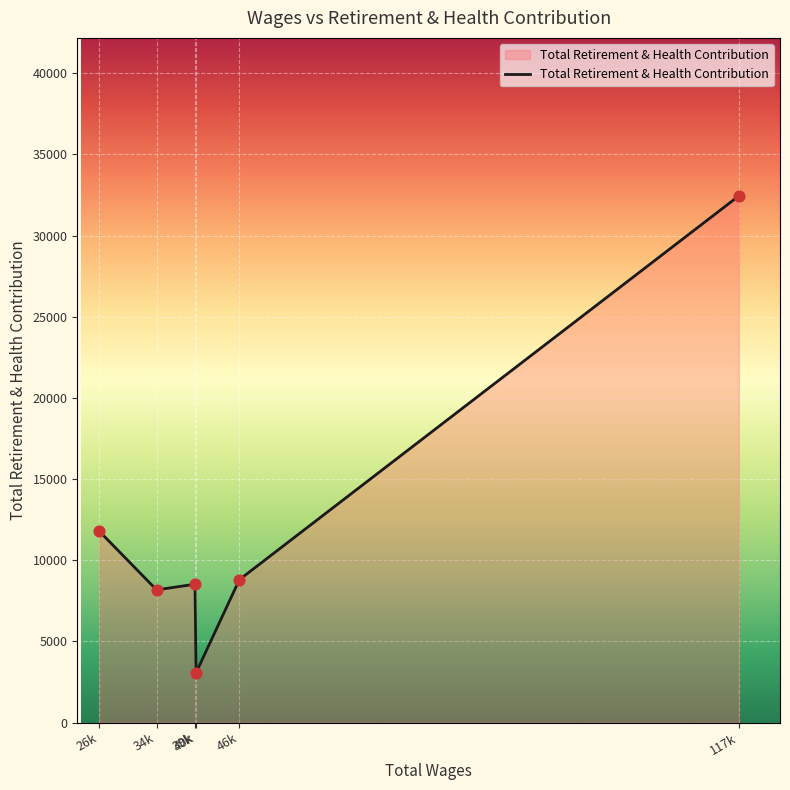

What is the greatest value displayed?

32446